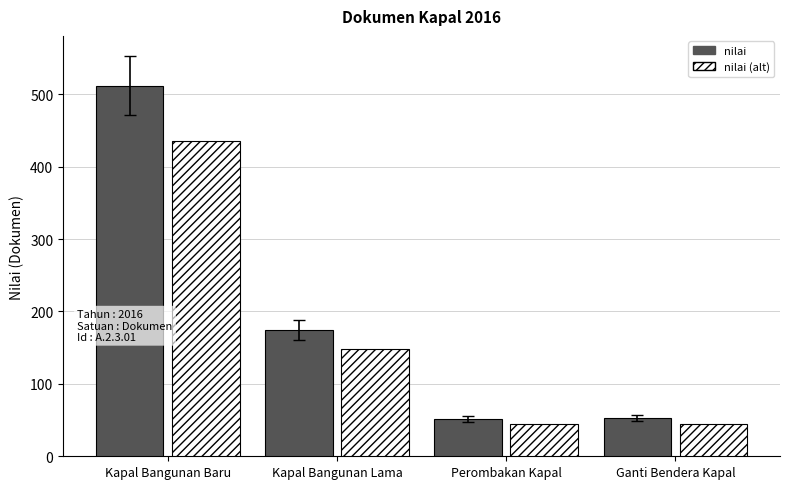

What value does the nilai series have at Ganti Bendera Kapal?

53.0